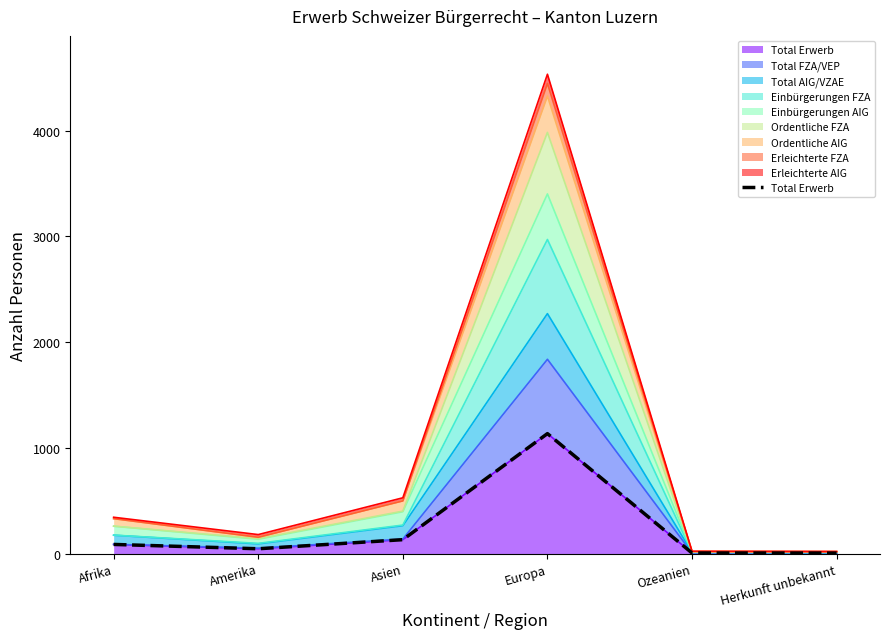

Is it true that the value at Amerika is 28?

False